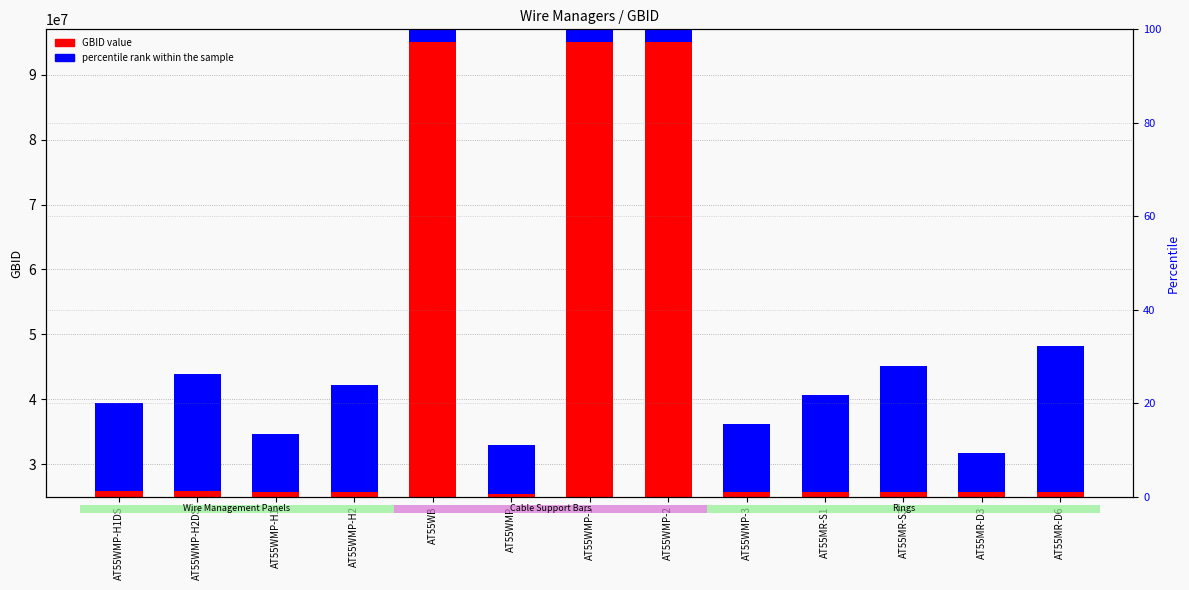

At which category does the chart reach its peak across all series?

AT55WMP-2